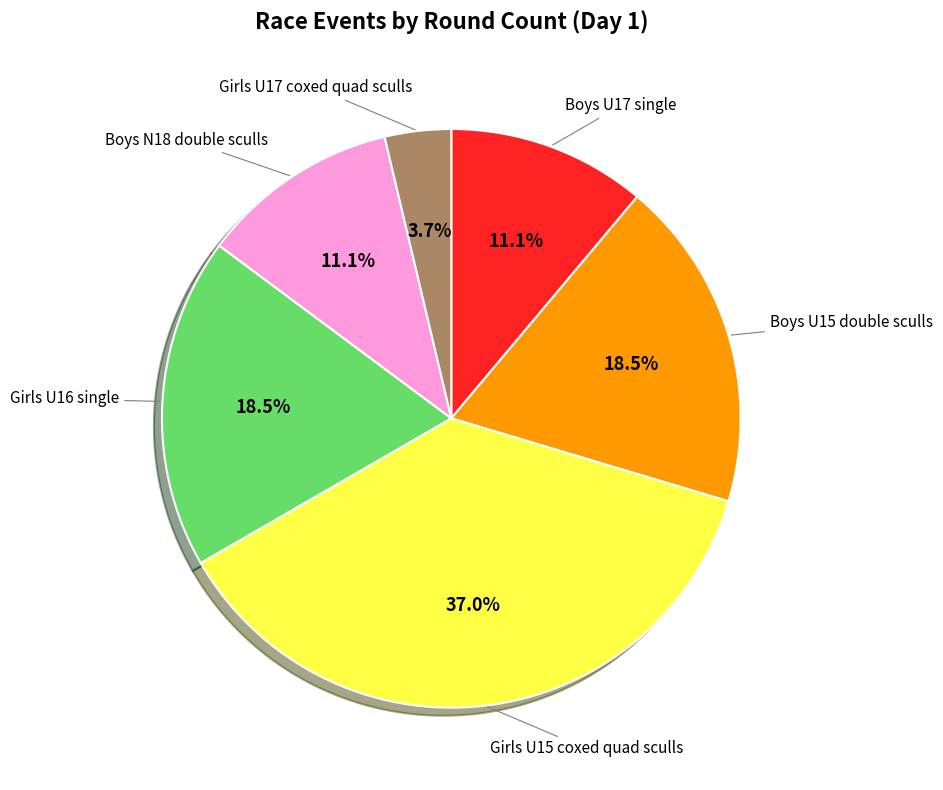

How many slices are in this pie chart?

6